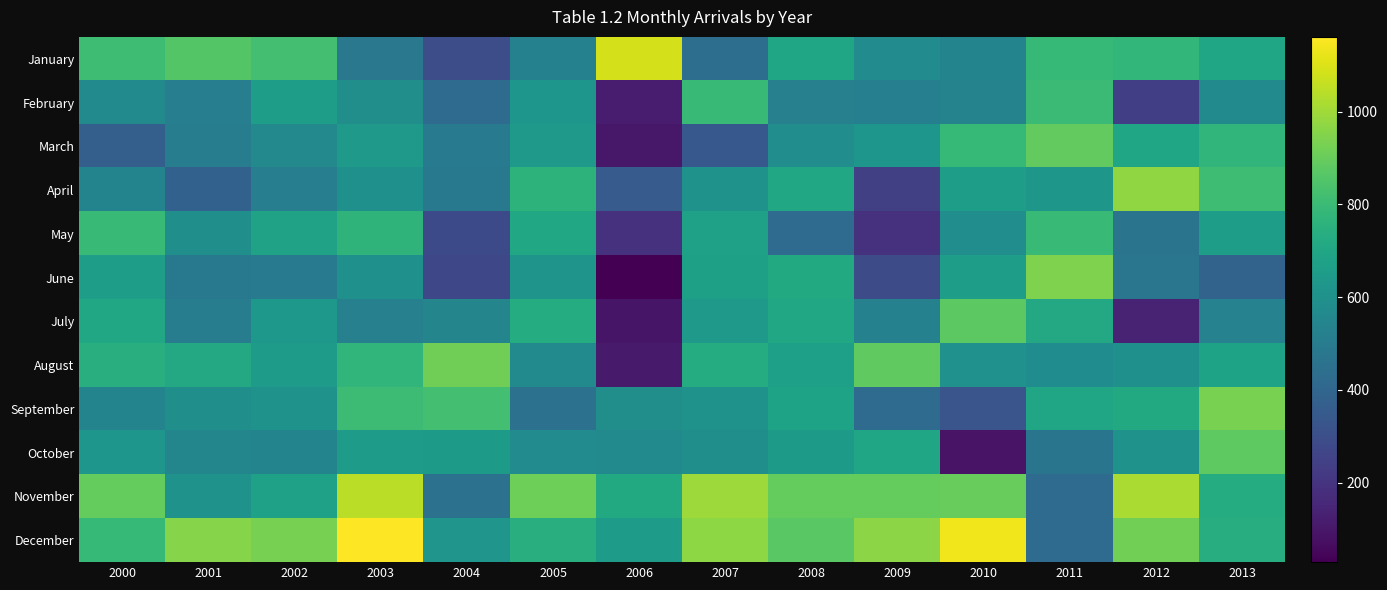

Reading left to right, transcribe all the data shown in this chart.

January: 2000=809	2001=859	2002=824	2003=483	2004=295	2005=528	2006=1086	2007=436	2008=694	2009=577	2010=538	2011=787	2012=778	2013=698
February: 2000=569	2001=513	2002=662	2003=588	2004=423	2005=623	2006=120	2007=794	2008=522	2009=517	2010=537	2011=800	2012=237	2013=572
March: 2000=371	2001=507	2002=563	2003=636	2004=490	2005=635	2006=102	2007=340	2008=584	2009=623	2010=786	2011=891	2012=696	2013=773
April: 2000=538	2001=380	2002=512	2003=598	2004=487	2005=760	2006=355	2007=606	2008=705	2009=245	2010=660	2011=630	2012=973	2013=808
May: 2000=798	2001=593	2002=680	2003=765	2004=284	2005=705	2006=190	2007=676	2008=423	2009=192	2010=582	2011=790	2012=463	2013=664
June: 2000=662	2001=487	2002=502	2003=596	2004=274	2005=614	2006=29	2007=673	2008=716	2009=287	2010=660	2011=944	2012=474	2013=389
July: 2000=702	2001=506	2002=634	2003=524	2004=545	2005=731	2006=95	2007=639	2008=705	2009=526	2010=874	2011=714	2012=137	2013=529
August: 2000=740	2001=711	2002=651	2003=773	2004=915	2005=571	2006=109	2007=732	2008=667	2009=885	2010=602	2011=578	2012=598	2013=685
September: 2000=539	2001=594	2002=608	2003=804	2004=824	2005=452	2006=588	2007=610	2008=685	2009=425	2010=326	2011=695	2012=716	2013=932
October: 2000=622	2001=549	2002=539	2003=650	2004=644	2005=575	2006=571	2007=592	2008=646	2009=694	2010=87	2011=471	2012=606	2013=879
November: 2000=894	2001=612	2002=679	2003=1045	2004=457	2005=909	2006=716	2007=997	2008=892	2009=895	2010=900	2011=423	2012=1016	2013=729
December: 2000=786	2001=955	2002=928	2003=1161	2004=619	2005=742	2006=651	2007=969	2008=873	2009=965	2010=1136	2011=423	2012=919	2013=736